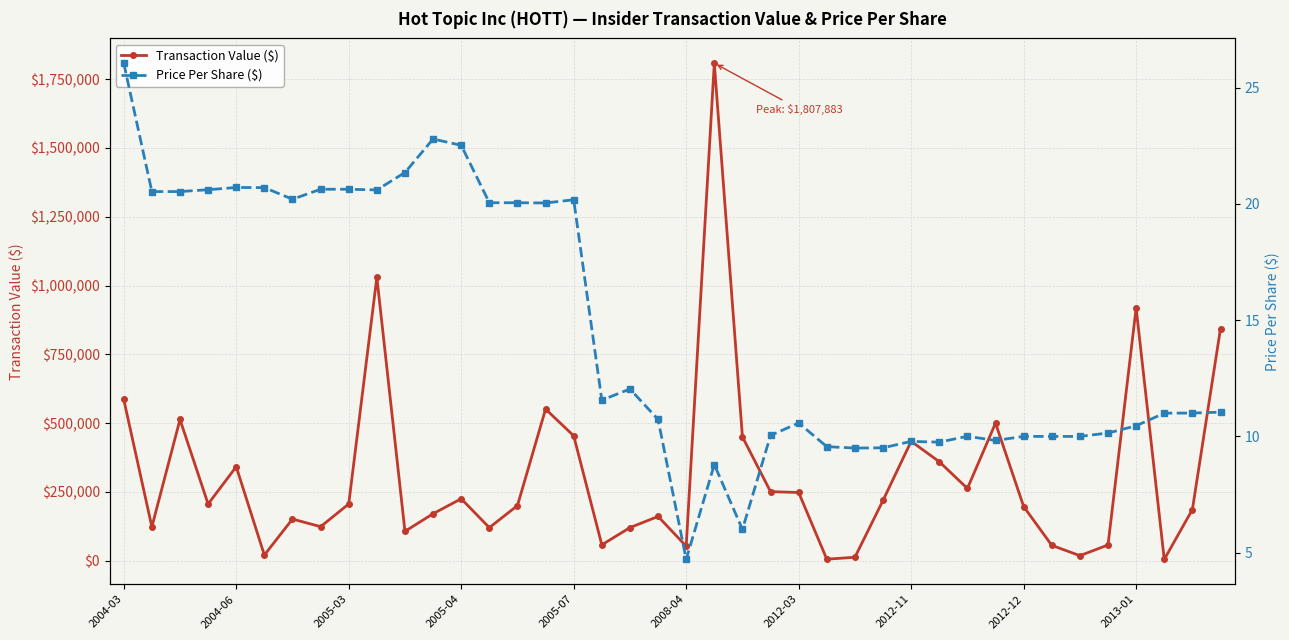

Between 32 and 33, which series saw the biggest shift?

Transaction Value ($)